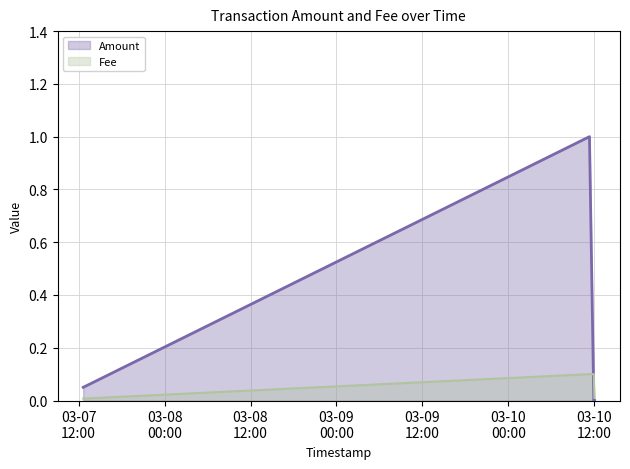

True or false: Amount has a value of 0.0 at 2019-03-10 11:55:26.

False